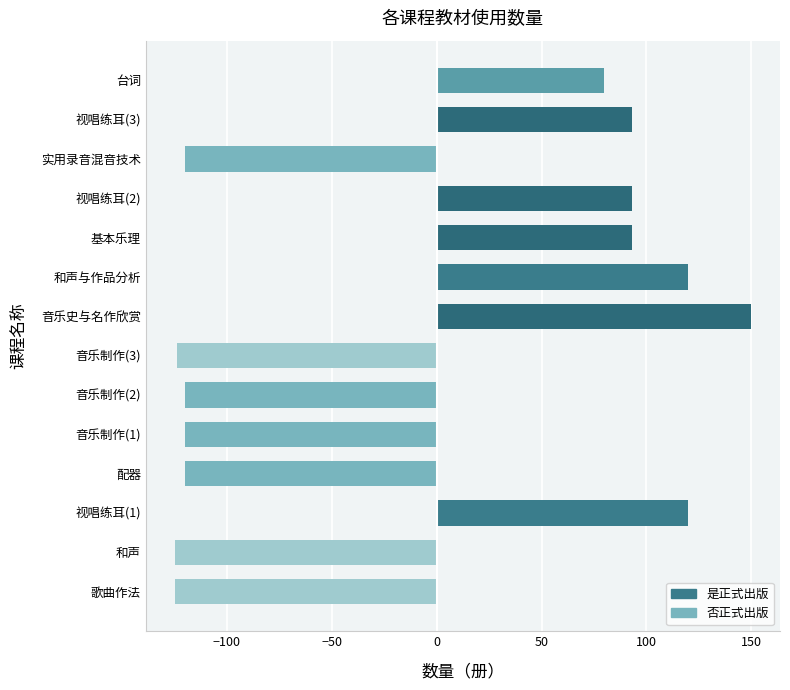

Which has a higher value, 和声与作品分析 or 视唱练耳(2)?

和声与作品分析